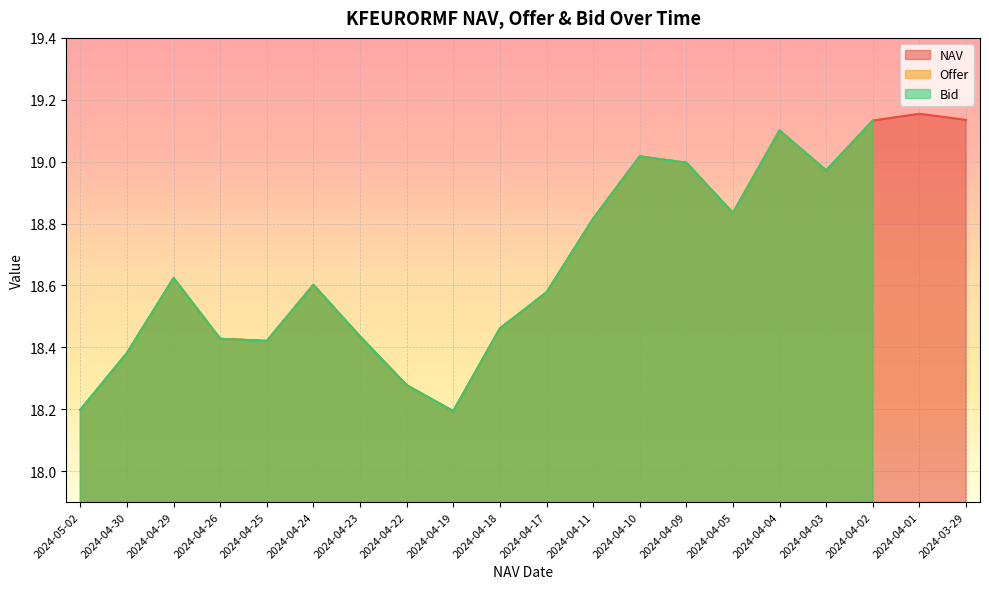

At which label is Offer closest to 9?

2024-04-01